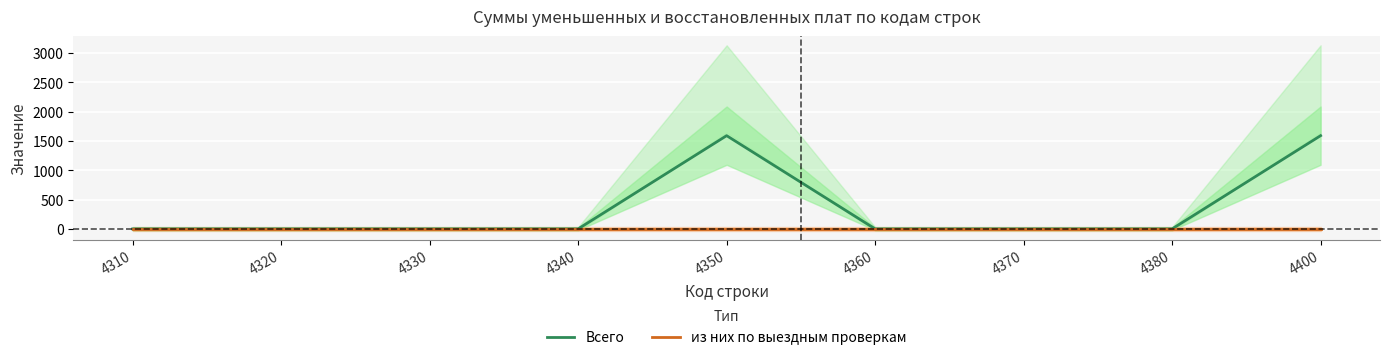

List the labels in order of из них по выездным проверкам value, largest first.

4310, 4320, 4330, 4340, 4350, 4360, 4370, 4380, 4400